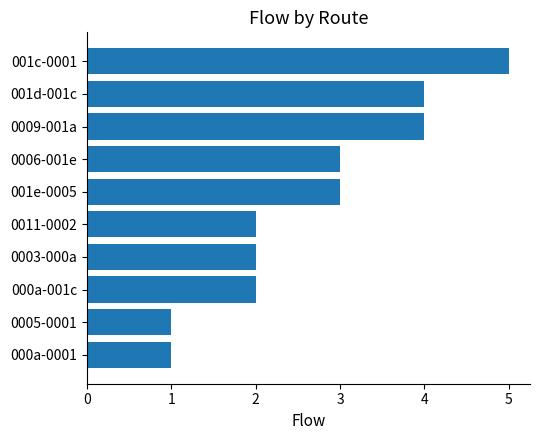

Are the bars horizontal?

Yes